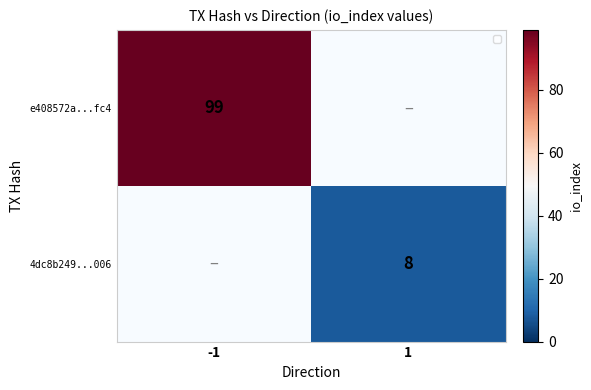

Which series has the widest spread of values?

e408572a...fc4